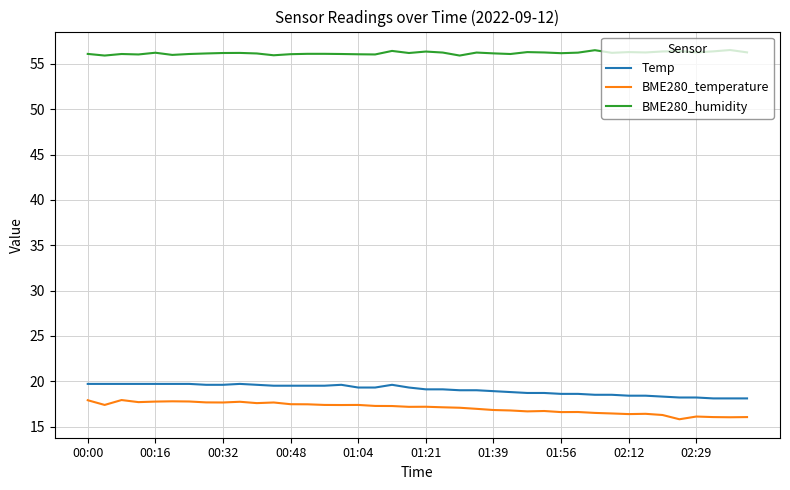

How many distinct data groups are displayed?

3